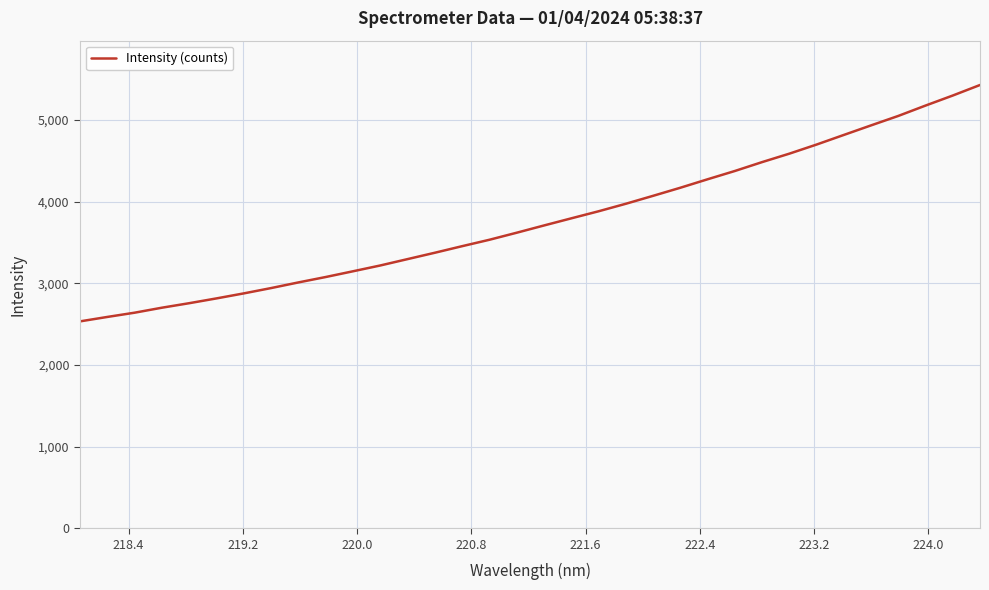

True or false: there are more than 2 points higher than both neighbors.

False